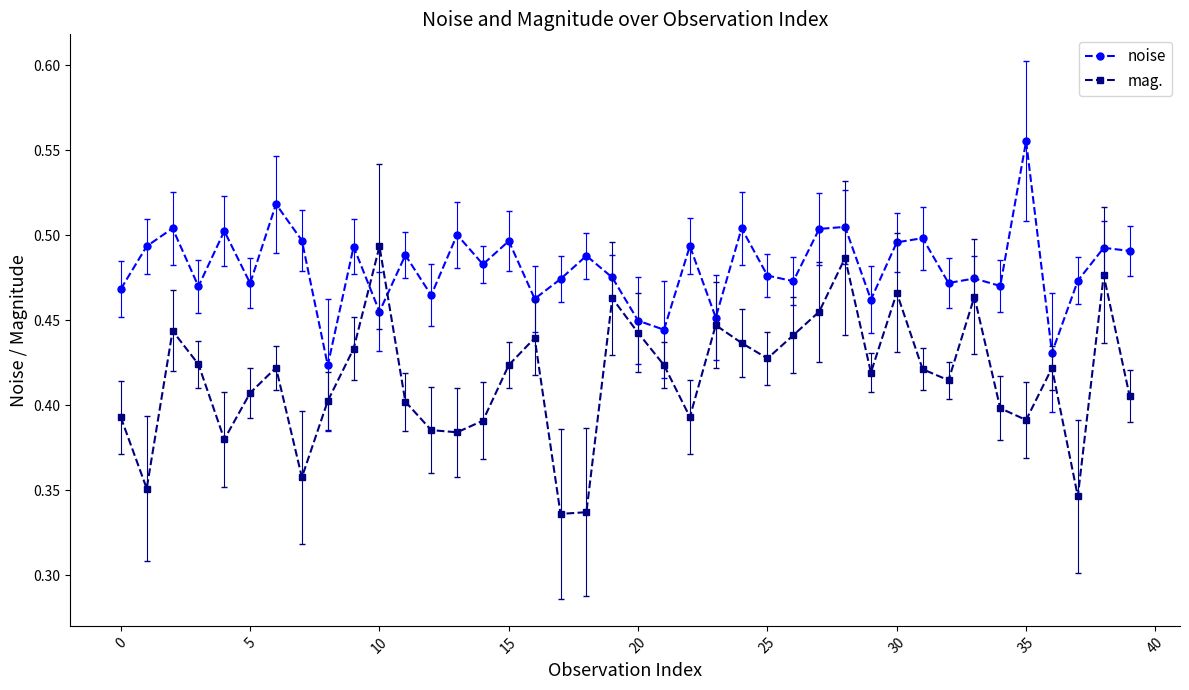

How many interior local valleys does the mag. series have?

11